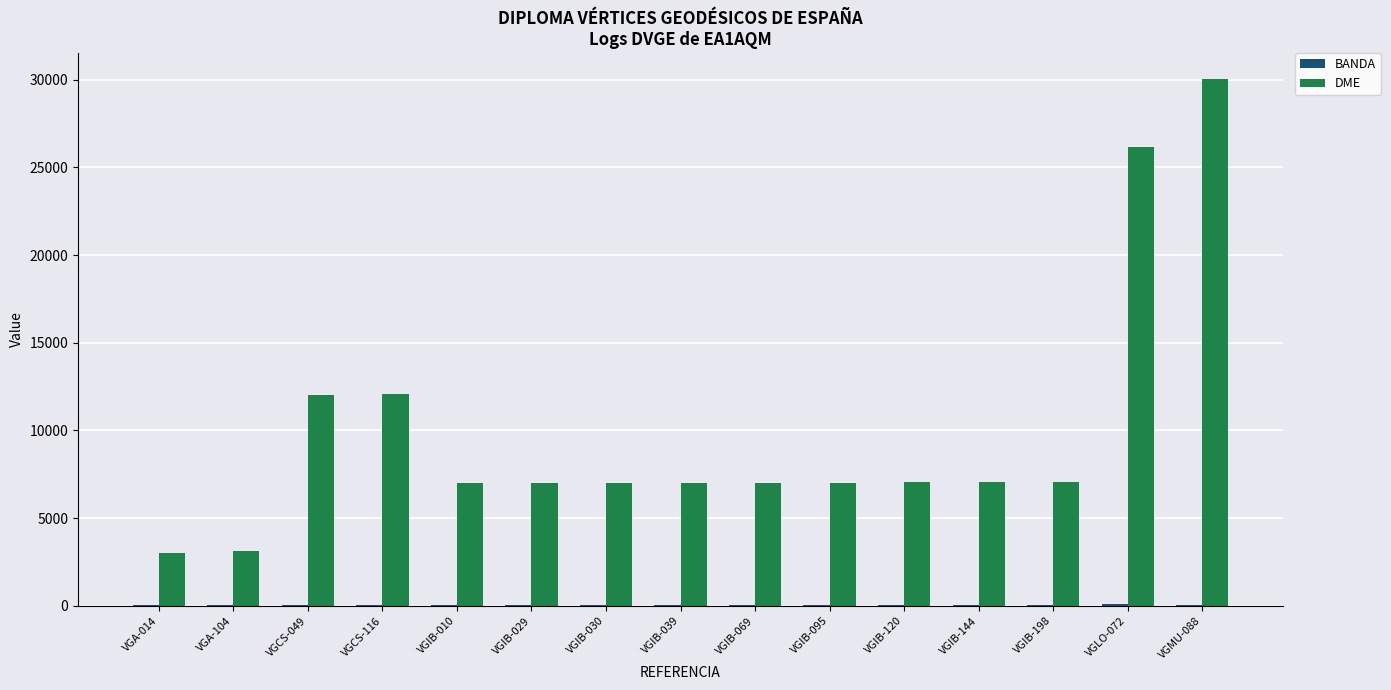

Which series has the largest total across all categories?

DME